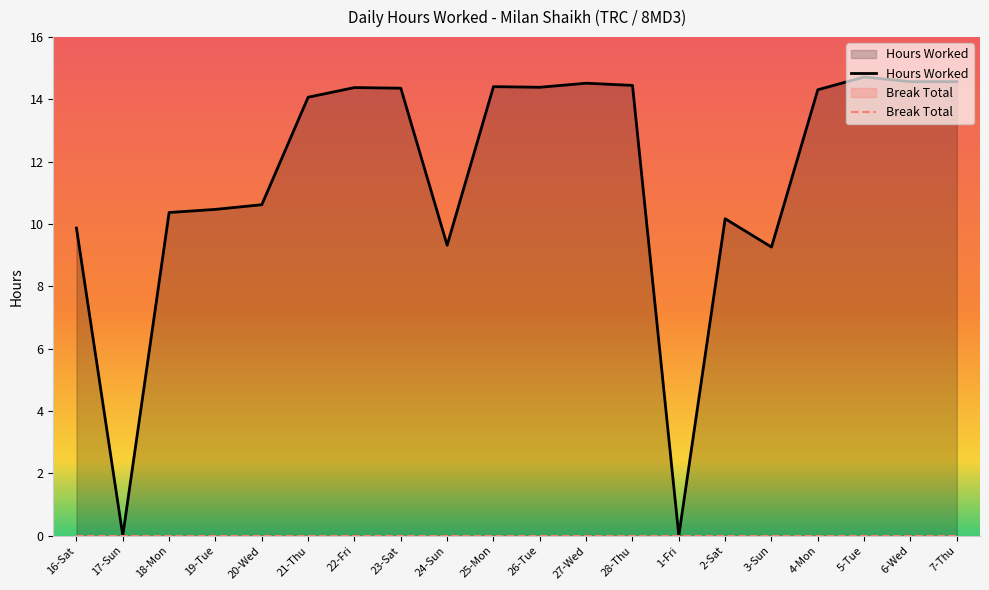

Where does the data first go above 14?

21-Thu